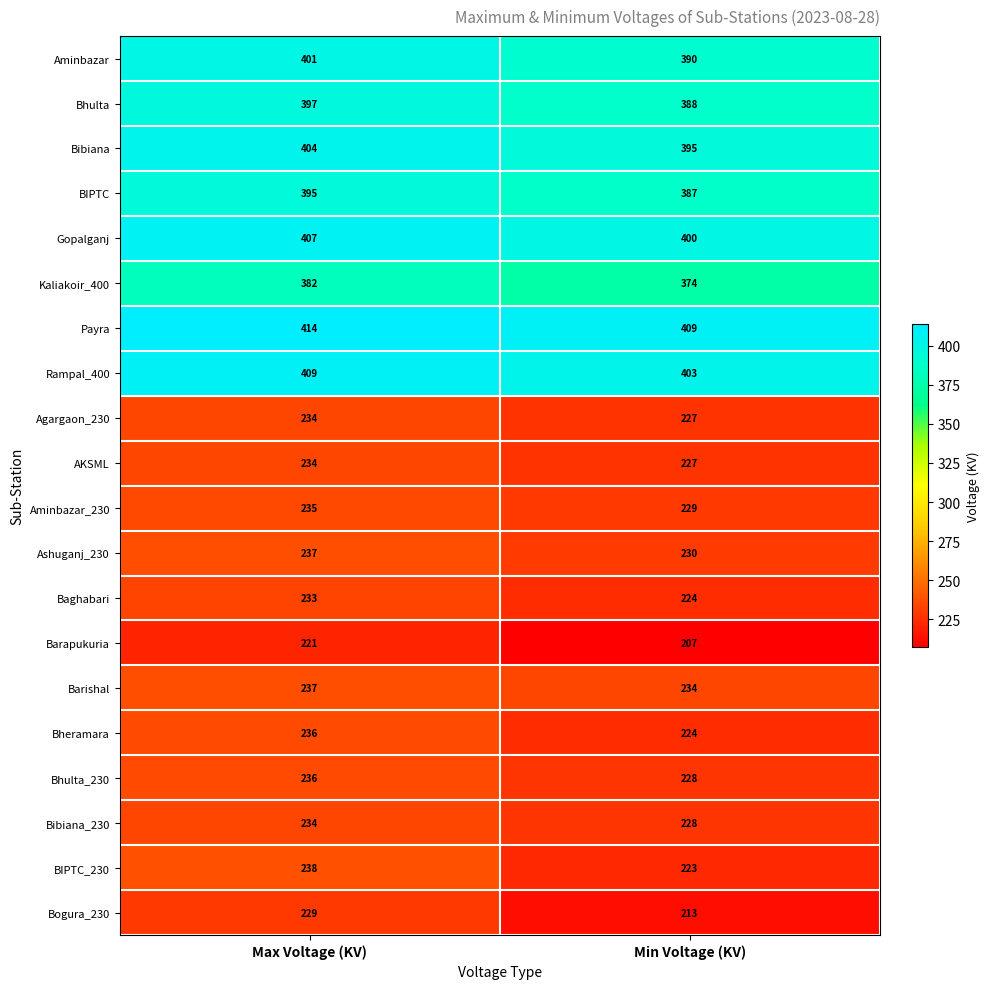

Is it true that Aminbazar_230 equals 235 at Max Voltage (KV)?

True